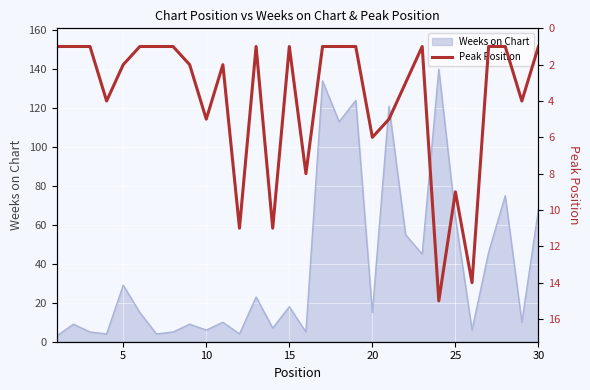

What is the highest value of the Weeks on Chart series?

140